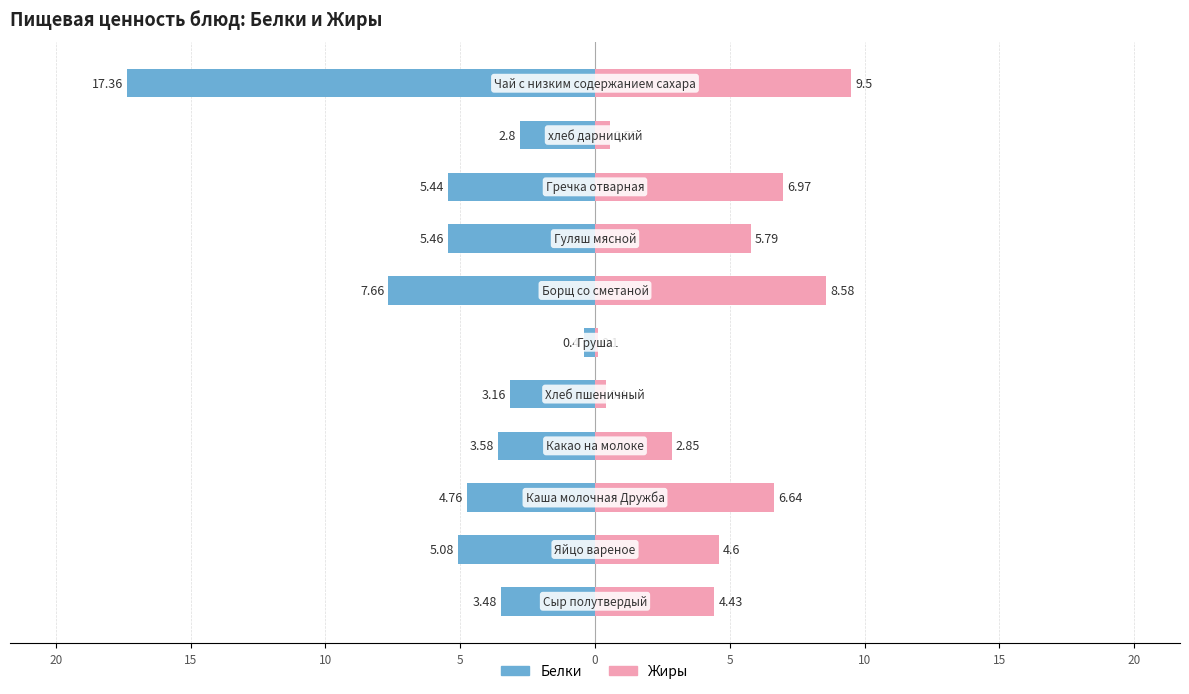

What is the smallest value displayed?

-17.4